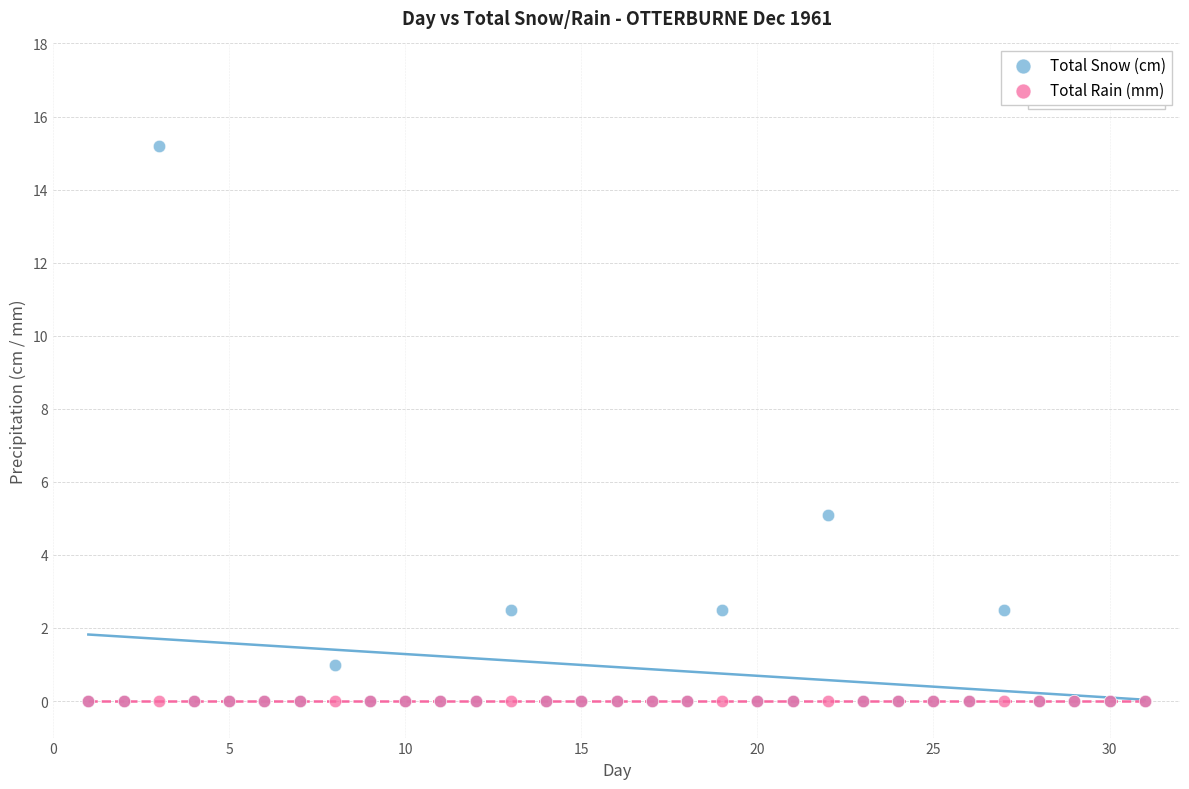

Which series contains the highest Y value?

Total Snow (cm)